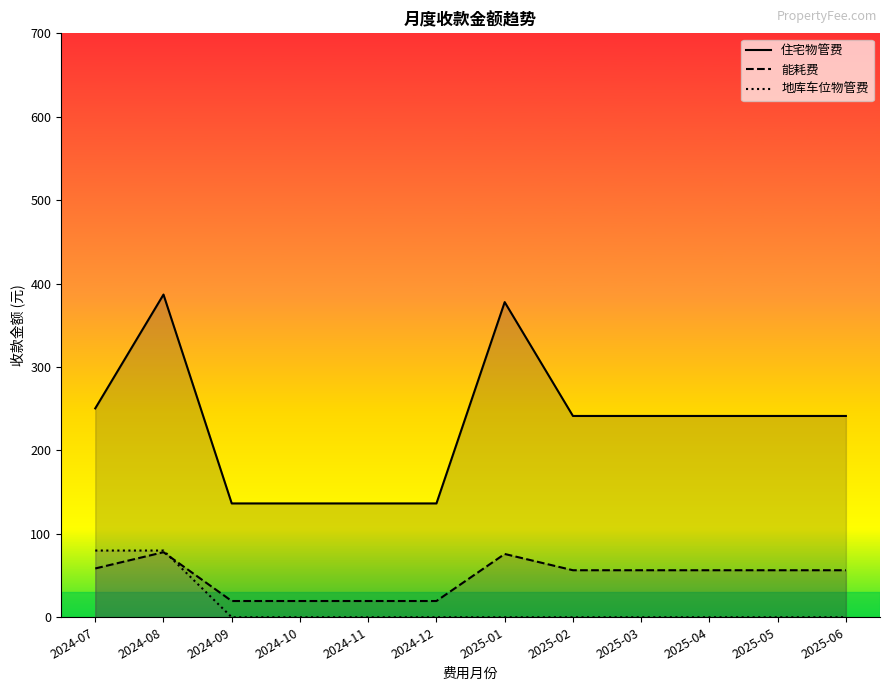

What is the difference between the highest and lowest values at 2025-01?

377.8